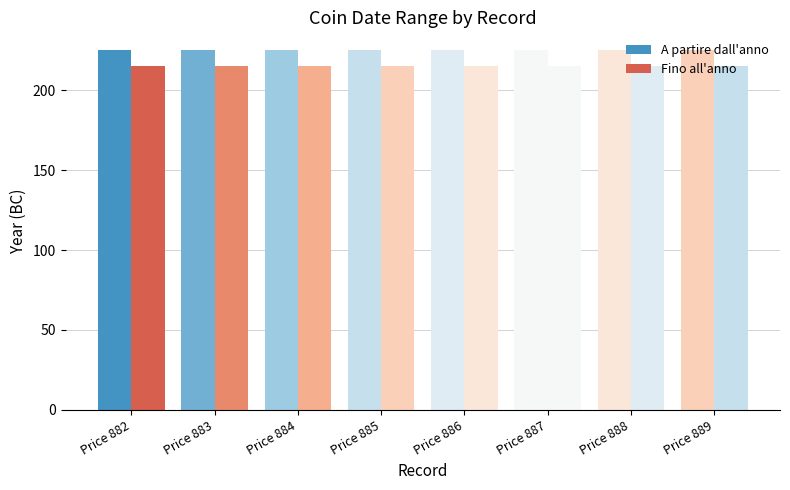

What is the sum of the A partire dall'anno values at Price 883 and Price 889?

450